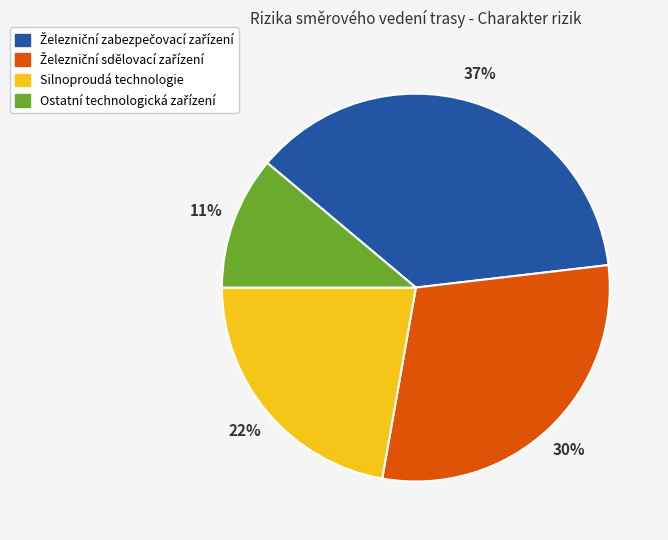

To the nearest percent, what is the difference between the largest and smallest slice percentages?

26%